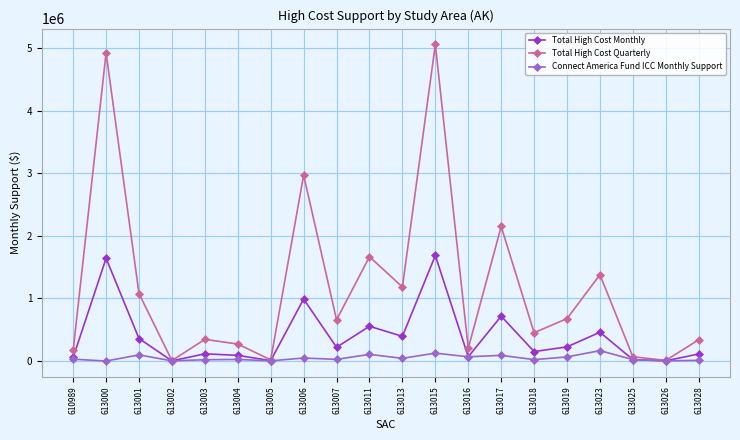

What is the lowest value of the Total High Cost Quarterly series?

6693.0